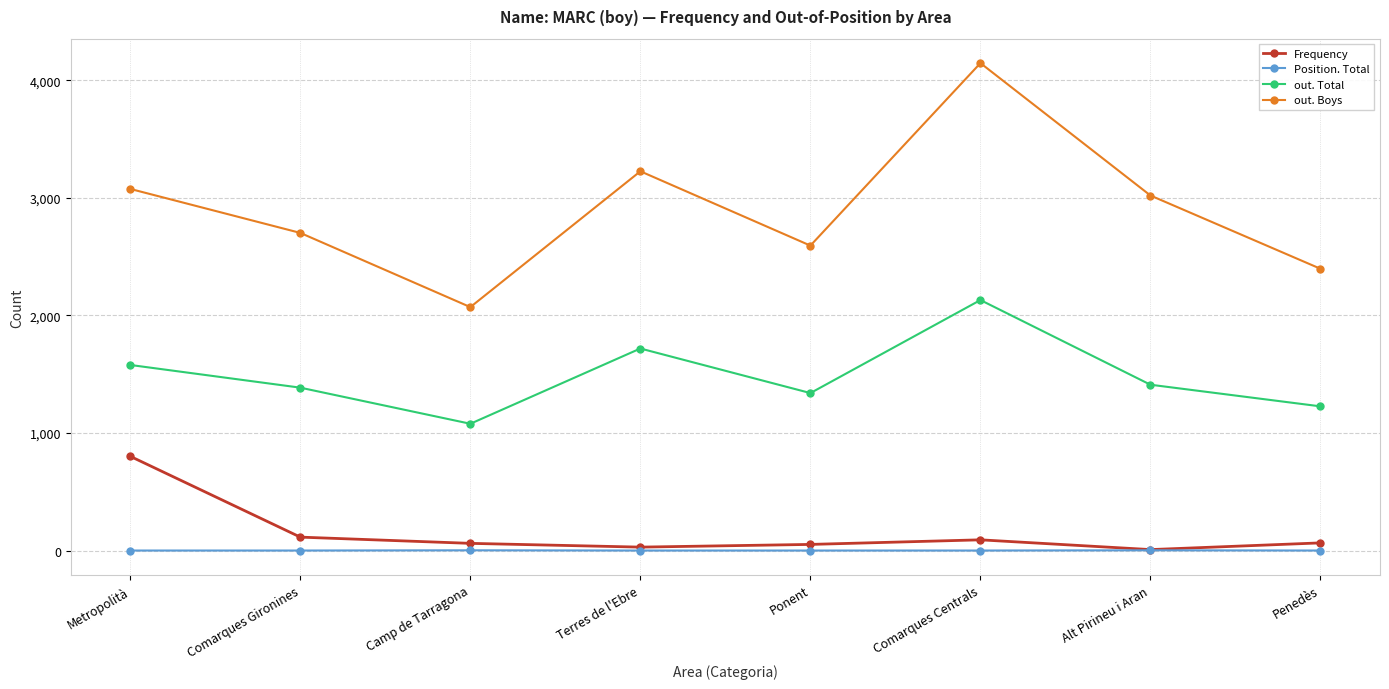

List the series in order of their peak value, highest first.

out. Boys, out. Total, Frequency, Position. Total